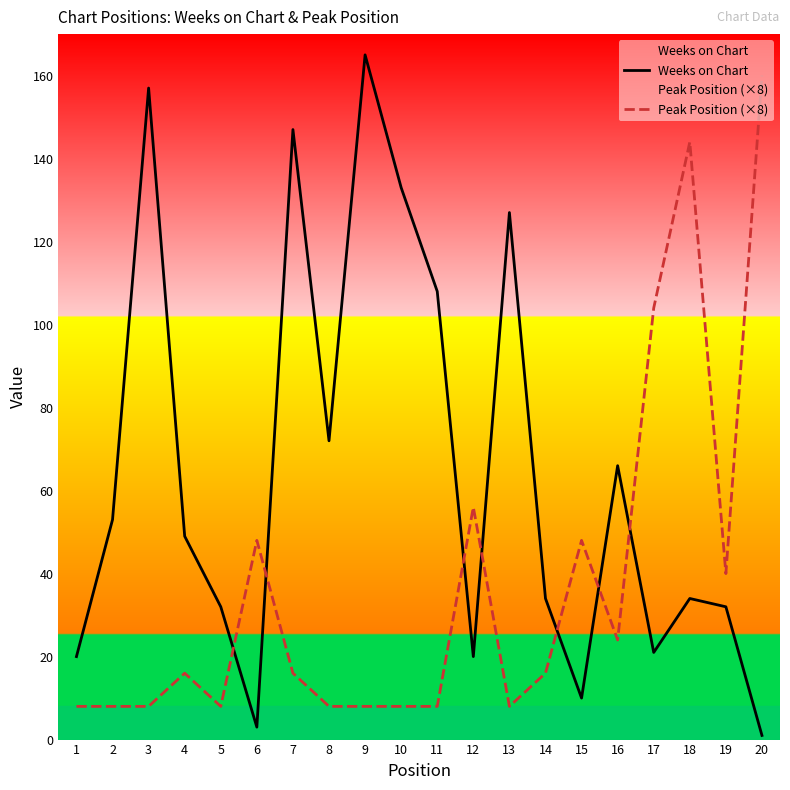

At 5, list the series in order from smallest to largest.

Peak Position (×8), Weeks on Chart